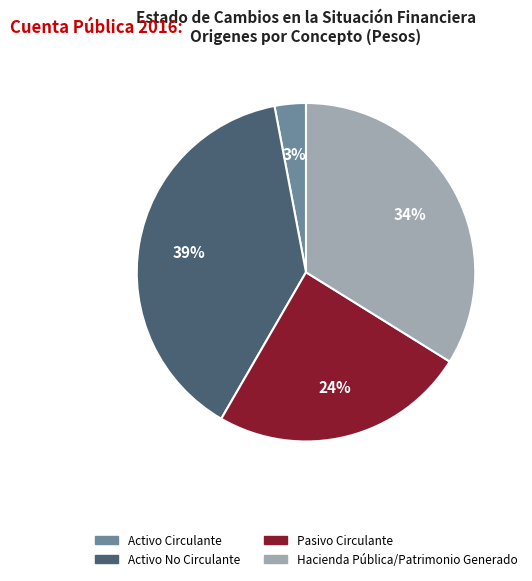

To the nearest percent, what is the average slice percentage?

25%